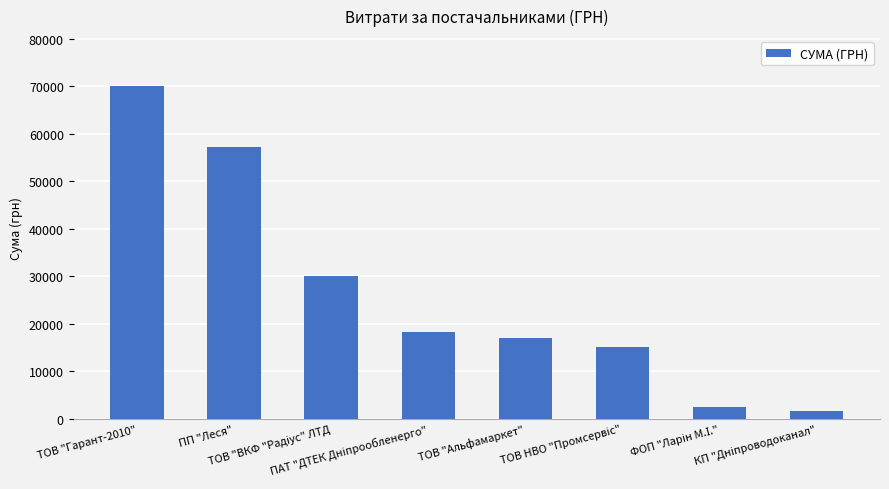

What is the smallest value displayed?

1525.7